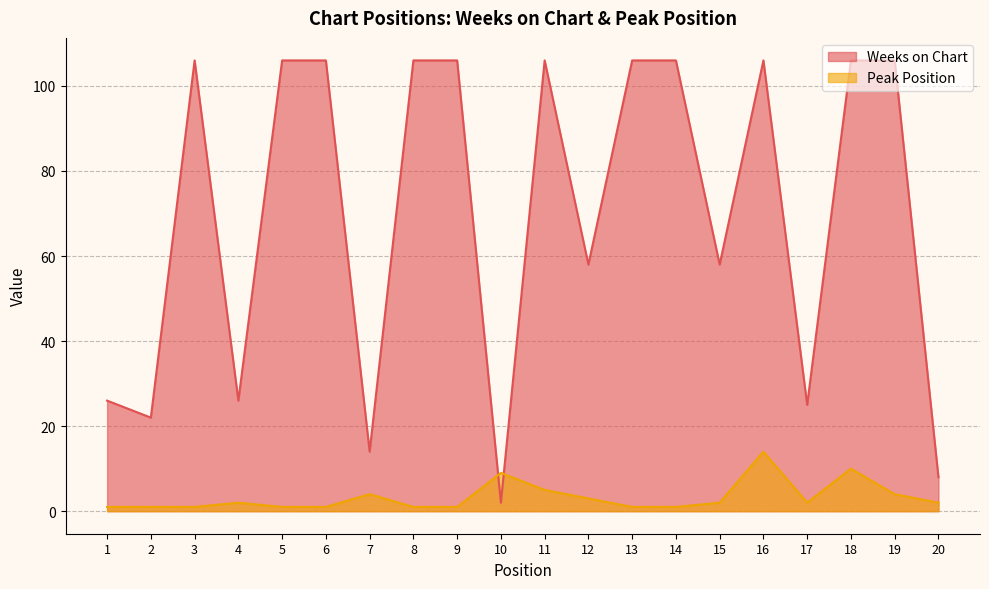

What is the smallest value displayed?

1